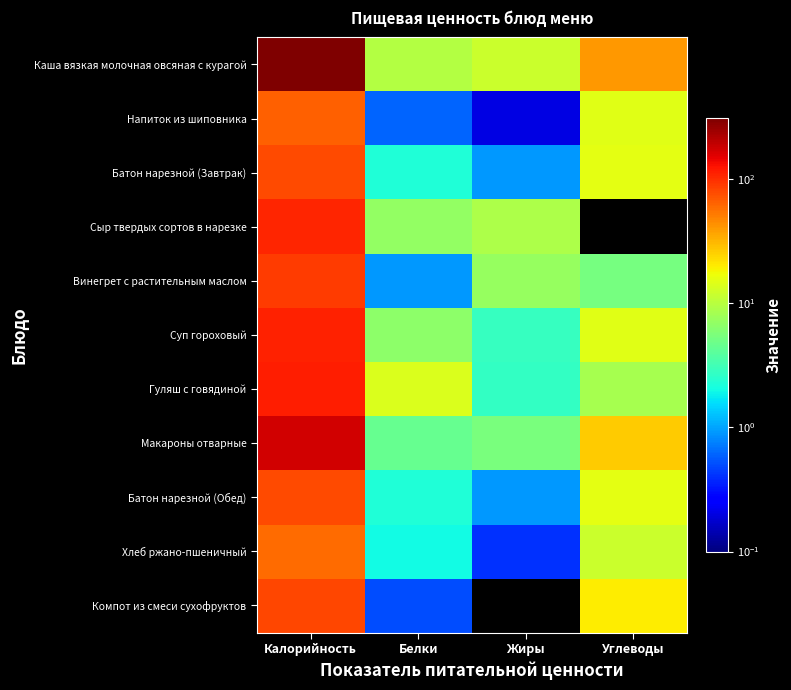

Reading left to right, transcribe all the data shown in this chart.

Каша вязкая молочная овсяная с курагой: Калорийность=307.6	Белки=9.5	Жиры=11.8	Углеводы=40.8
Напиток из шиповника: Калорийность=65.4	Белки=0.6	Жиры=0.2	Углеводы=15.1
Батон нарезной (Завтрак): Калорийность=78.5	Белки=2.3	Жиры=0.9	Углеводы=15.4
Сыр твердых сортов в нарезке: Калорийность=107.5	Белки=7.0	Жиры=8.9	Углеводы=0.0
Винегрет с растительным маслом: Калорийность=89.5	Белки=0.9	Жиры=7.2	Углеводы=5.3
Суп гороховый: Калорийность=110.9	Белки=6.5	Жиры=2.8	Углеводы=14.9
Гуляш с говядиной: Калорийность=114.3	Белки=14.0	Жиры=2.7	Углеводы=8.6
Макароны отварные: Калорийность=173.7	Белки=4.5	Жиры=5.5	Углеводы=26.5
Батон нарезной (Обед): Калорийность=78.5	Белки=2.3	Жиры=0.9	Углеводы=15.4
Хлеб ржано-пшеничный: Калорийность=58.7	Белки=2.0	Жиры=0.4	Углеводы=11.9
Компот из смеси сухофруктов: Калорийность=81.0	Белки=0.5	Жиры=0.0	Углеводы=19.8